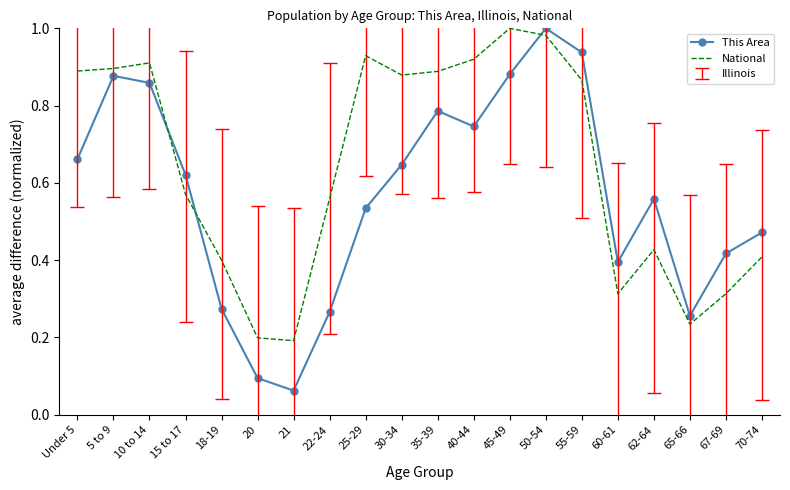

Where is This Area nearest to the value 0?

21